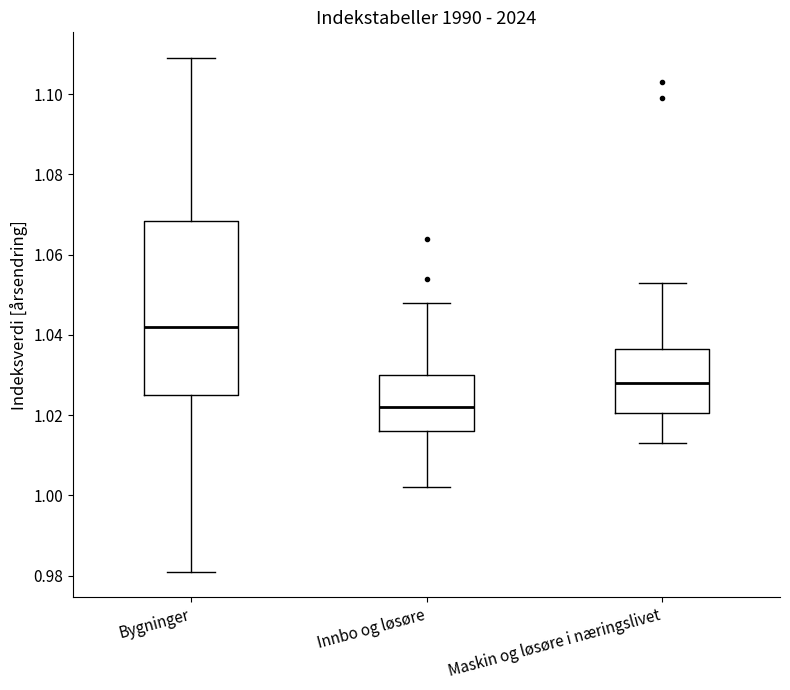

Reading left to right, transcribe this box plot: for each box, give where its median line is, the range the box spans, and where its two whiskers end, as read against the y-axis. The values are not printed on the chart, so give them approximately, as read against the axis.

Bygninger: median 1.042, box 1.026 to 1.068, whiskers 0.982 to 1.110
Innbo og løsøre: median 1.022, box 1.016 to 1.030, whiskers 1.002 to 1.048
Maskin og løsøre i næringslivet: median 1.028, box 1.020 to 1.036, whiskers 1.014 to 1.054